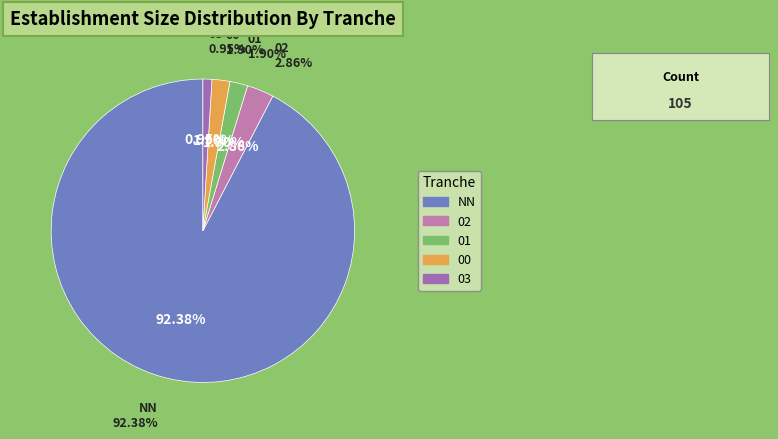

To the nearest percent, what is the difference between the 01 and NN slice percentages?

90%